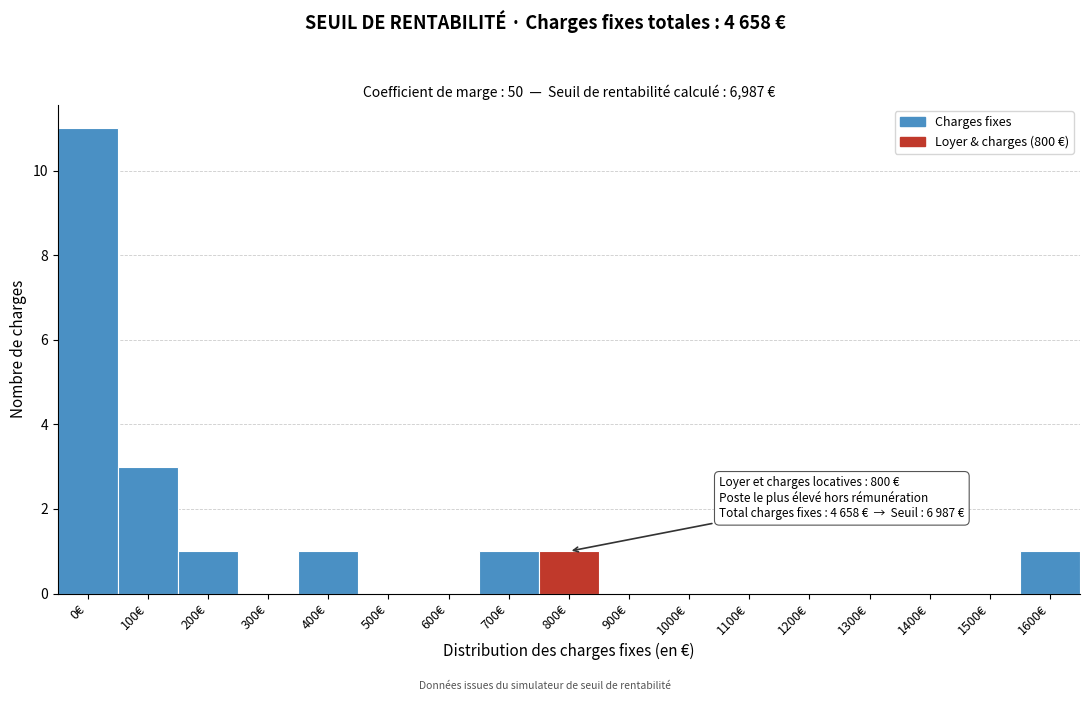

Reading left to right, what are all the values shown in this chart?

0€=11	100€=3	200€=1	300€=0	400€=1	500€=0	600€=0	700€=1	800€=1	900€=0	1000€=0	1100€=0	1200€=0	1300€=0	1400€=0	1500€=0	1600€=1